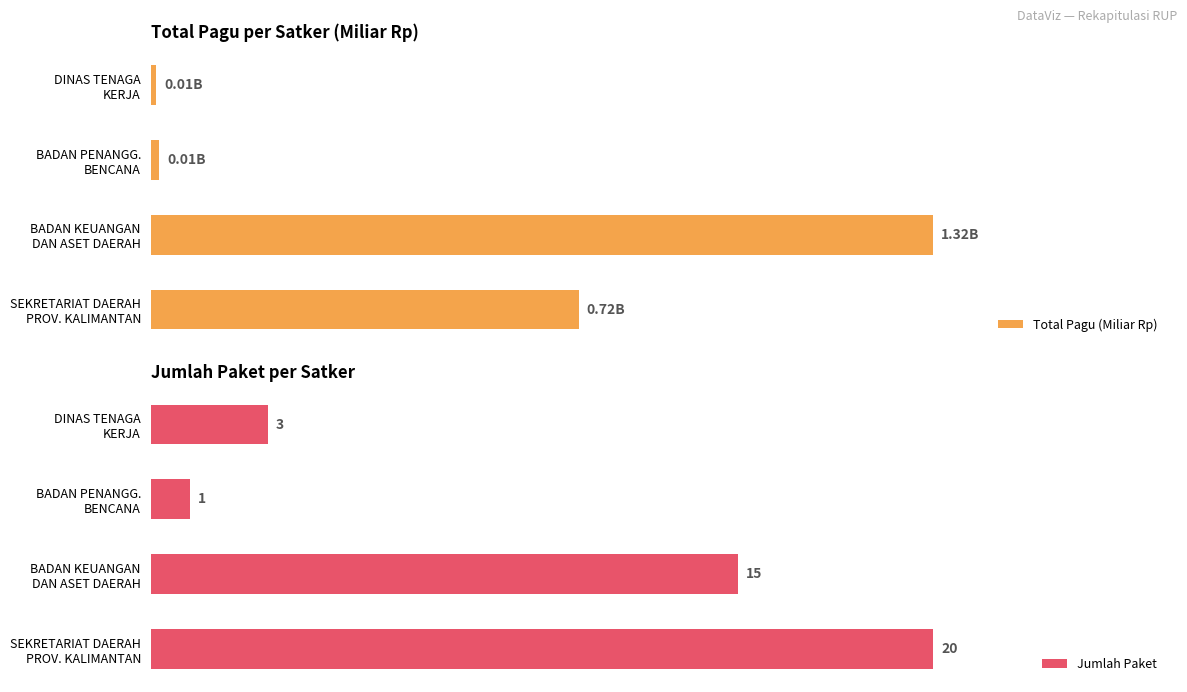

Is it true that Total Pagu (Miliar Rp) equals 0.1 at SEKRETARIAT DAERAH PROV. KALIMANTAN?

False